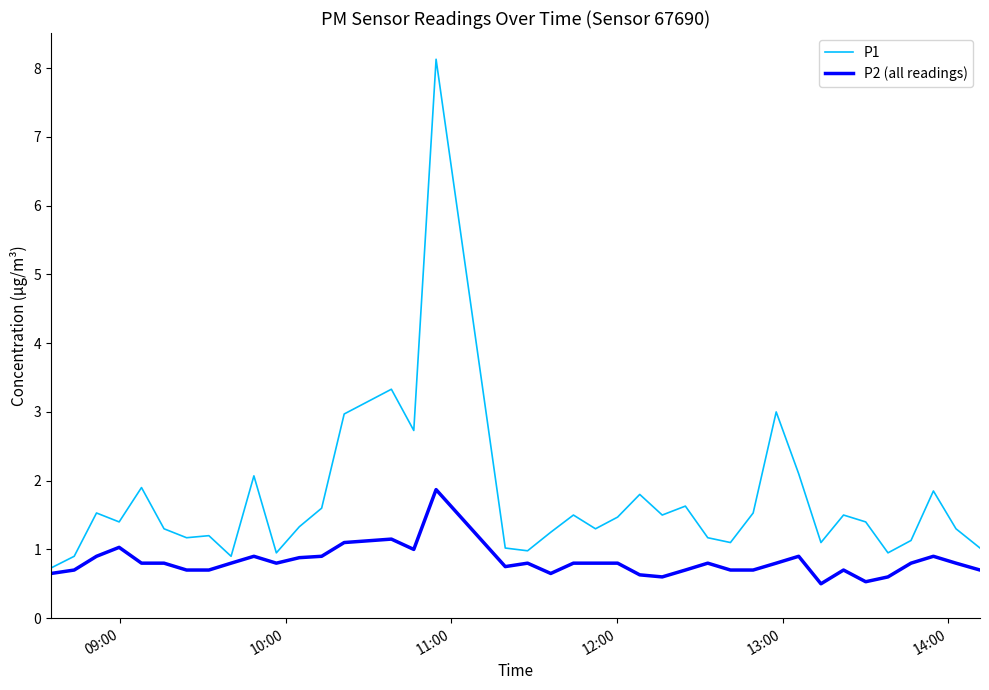

Which series has the largest range (max minus min)?

P1